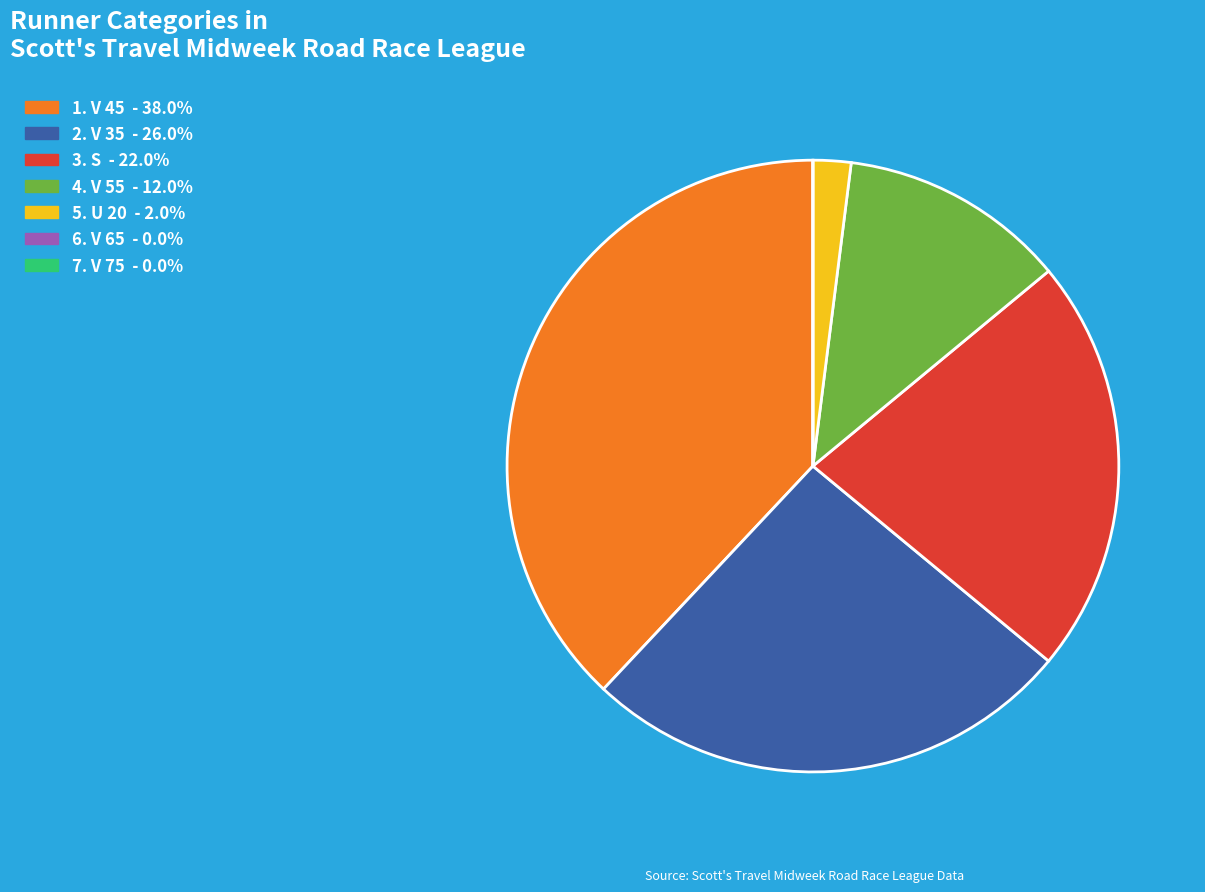

Does any single category account for the majority?

No